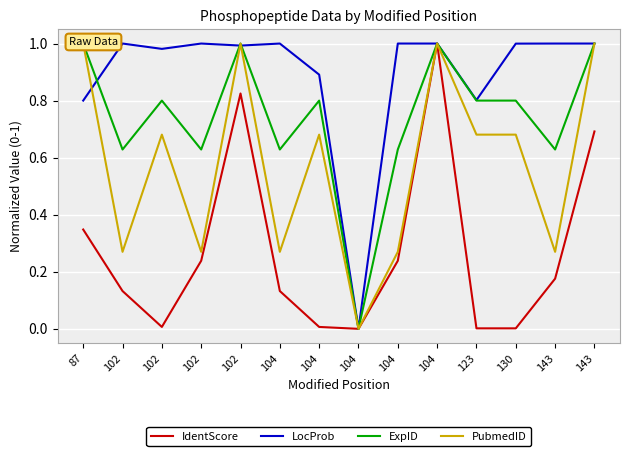

What is the sum of all IdentScore values?

3.8